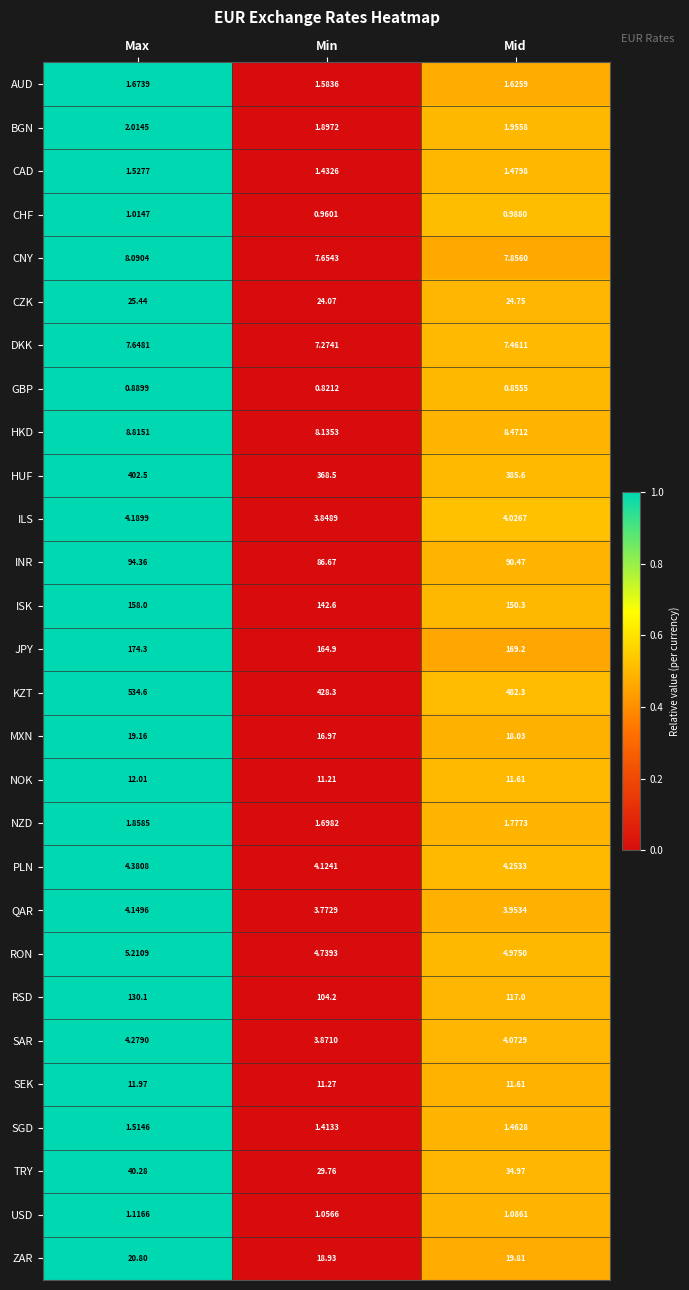

At which category does the chart reach its minimum across all series?

Min